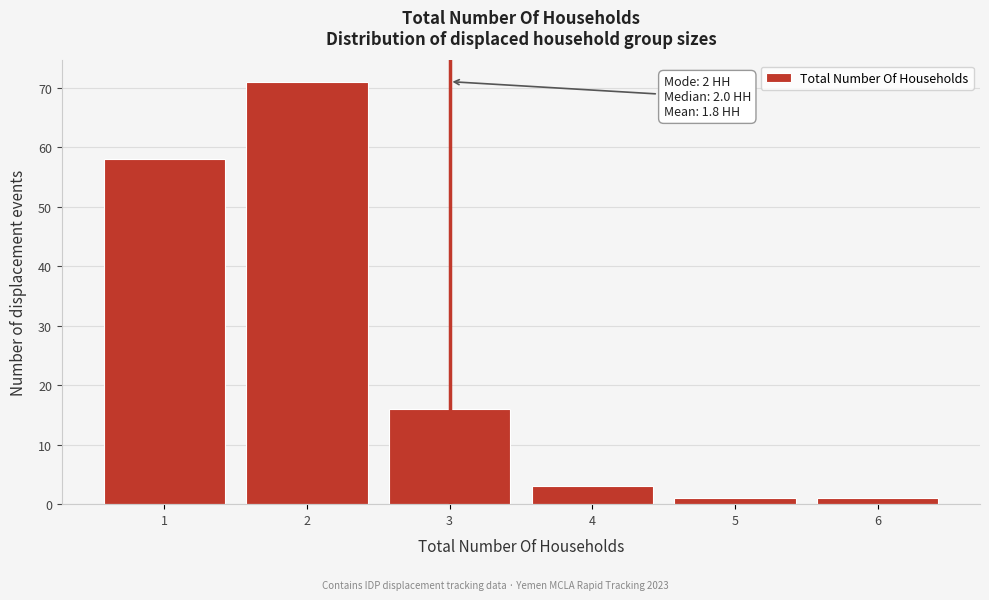

Which range on the x-axis has the tallest bar?

1.5 to 2.5